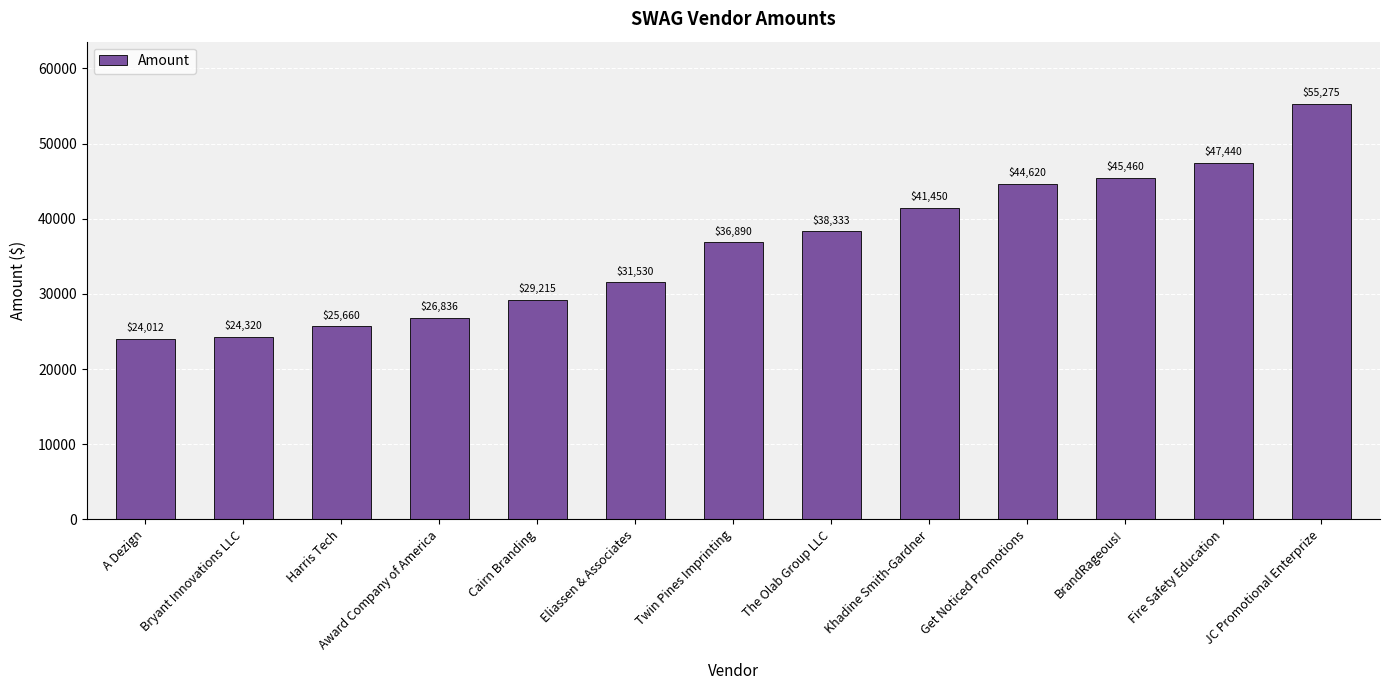

The chart shows a value of 45460.0 at BrandRageous!. True or false?

True